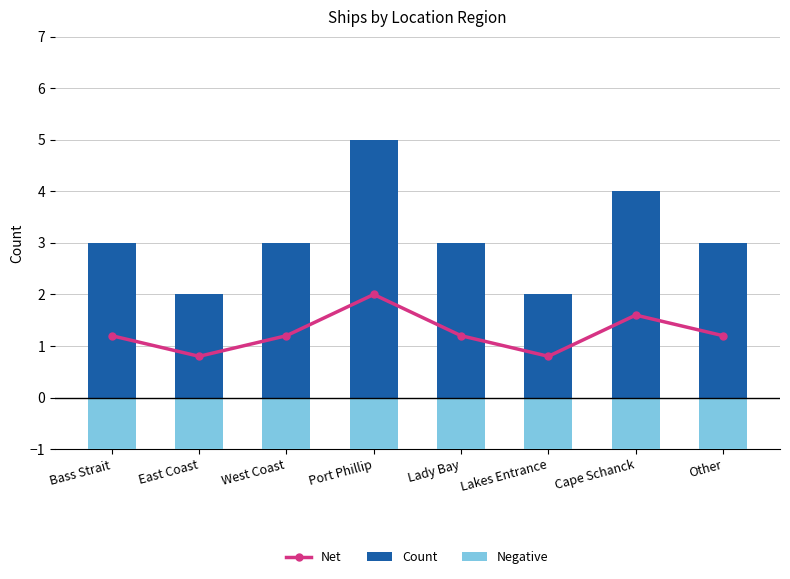

What position from the left is Cape Schanck?

7